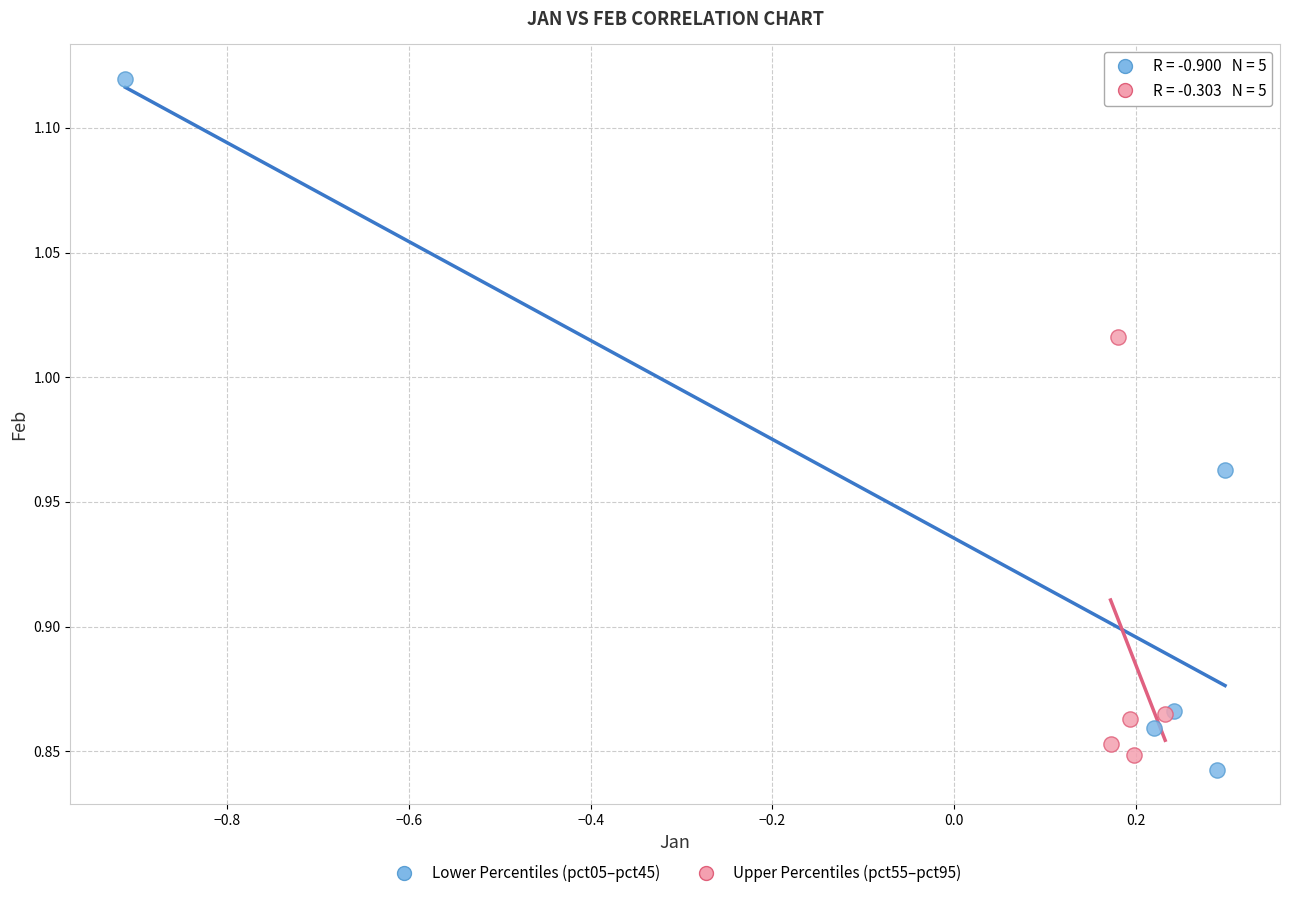

Which series has the largest Y range (max minus min)?

Lower Percentiles (pct05–pct45)